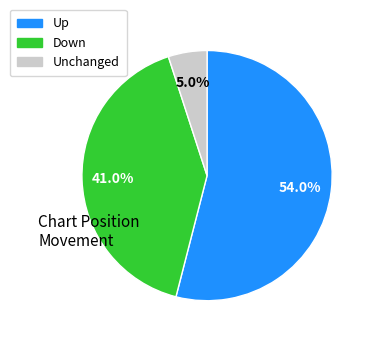

Does any single category account for the majority?

Yes